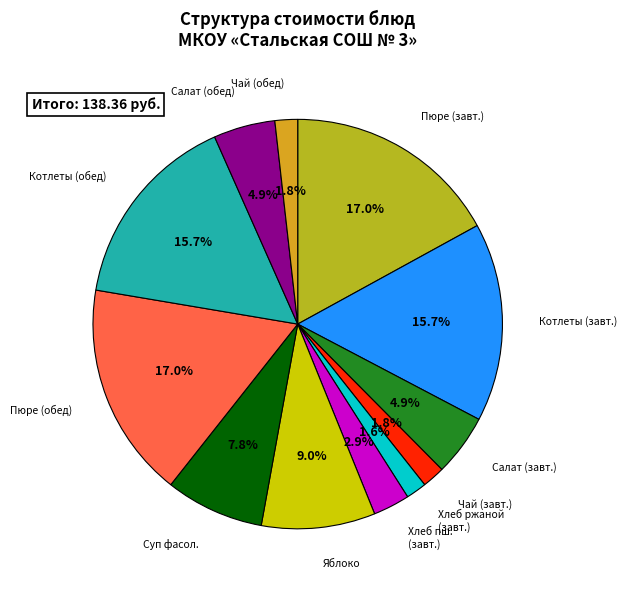

How many segments does this pie chart have?

12